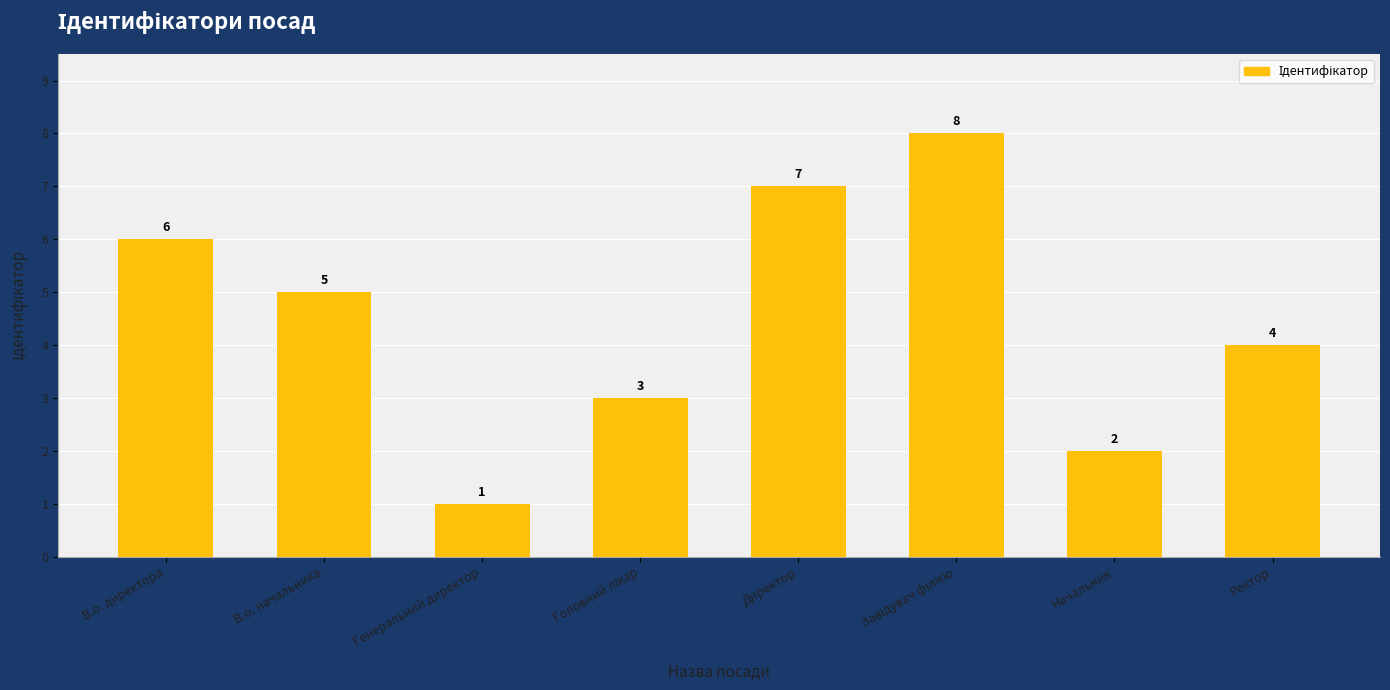

What is the greatest value displayed?

8